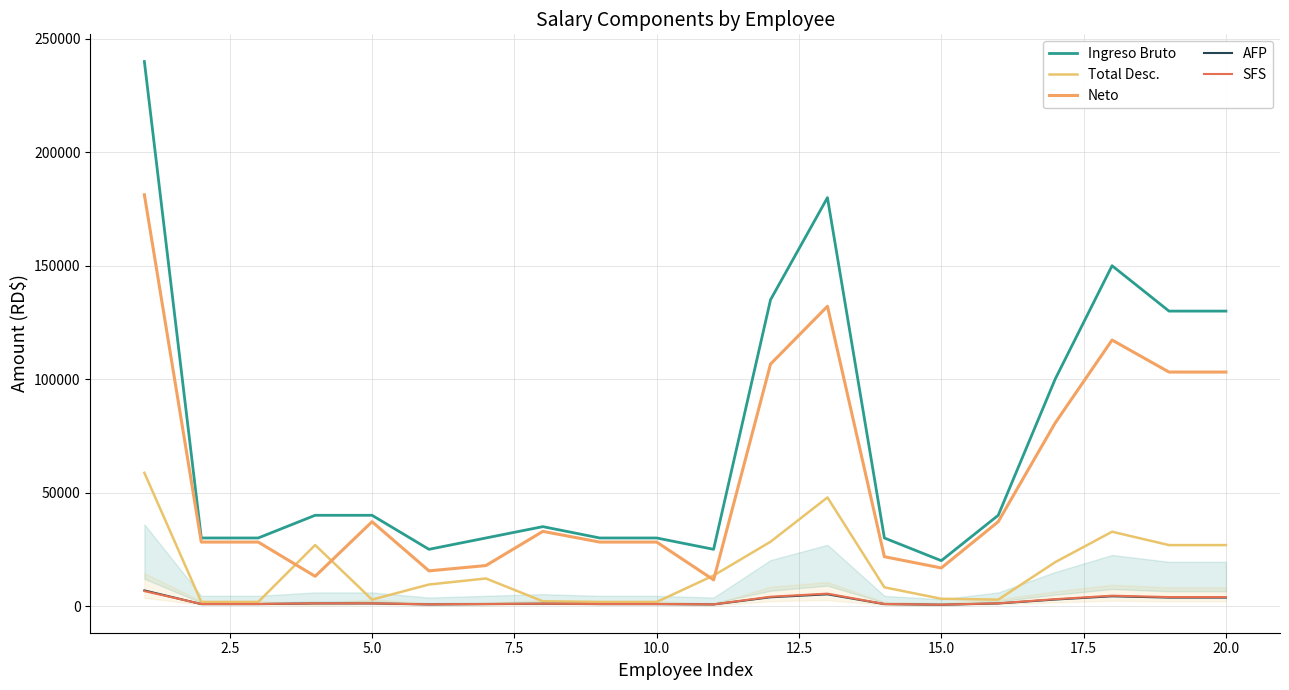

How many values in the Total Desc. series exceed 12153?

10